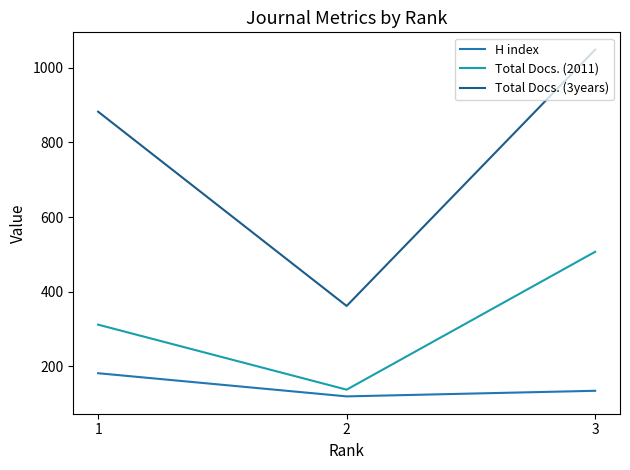

Reading left to right, extract all data points from this chart.

H index: 182	120	135
Total Docs. (2011): 312	138	507
Total Docs. (3years): 882	362	1048